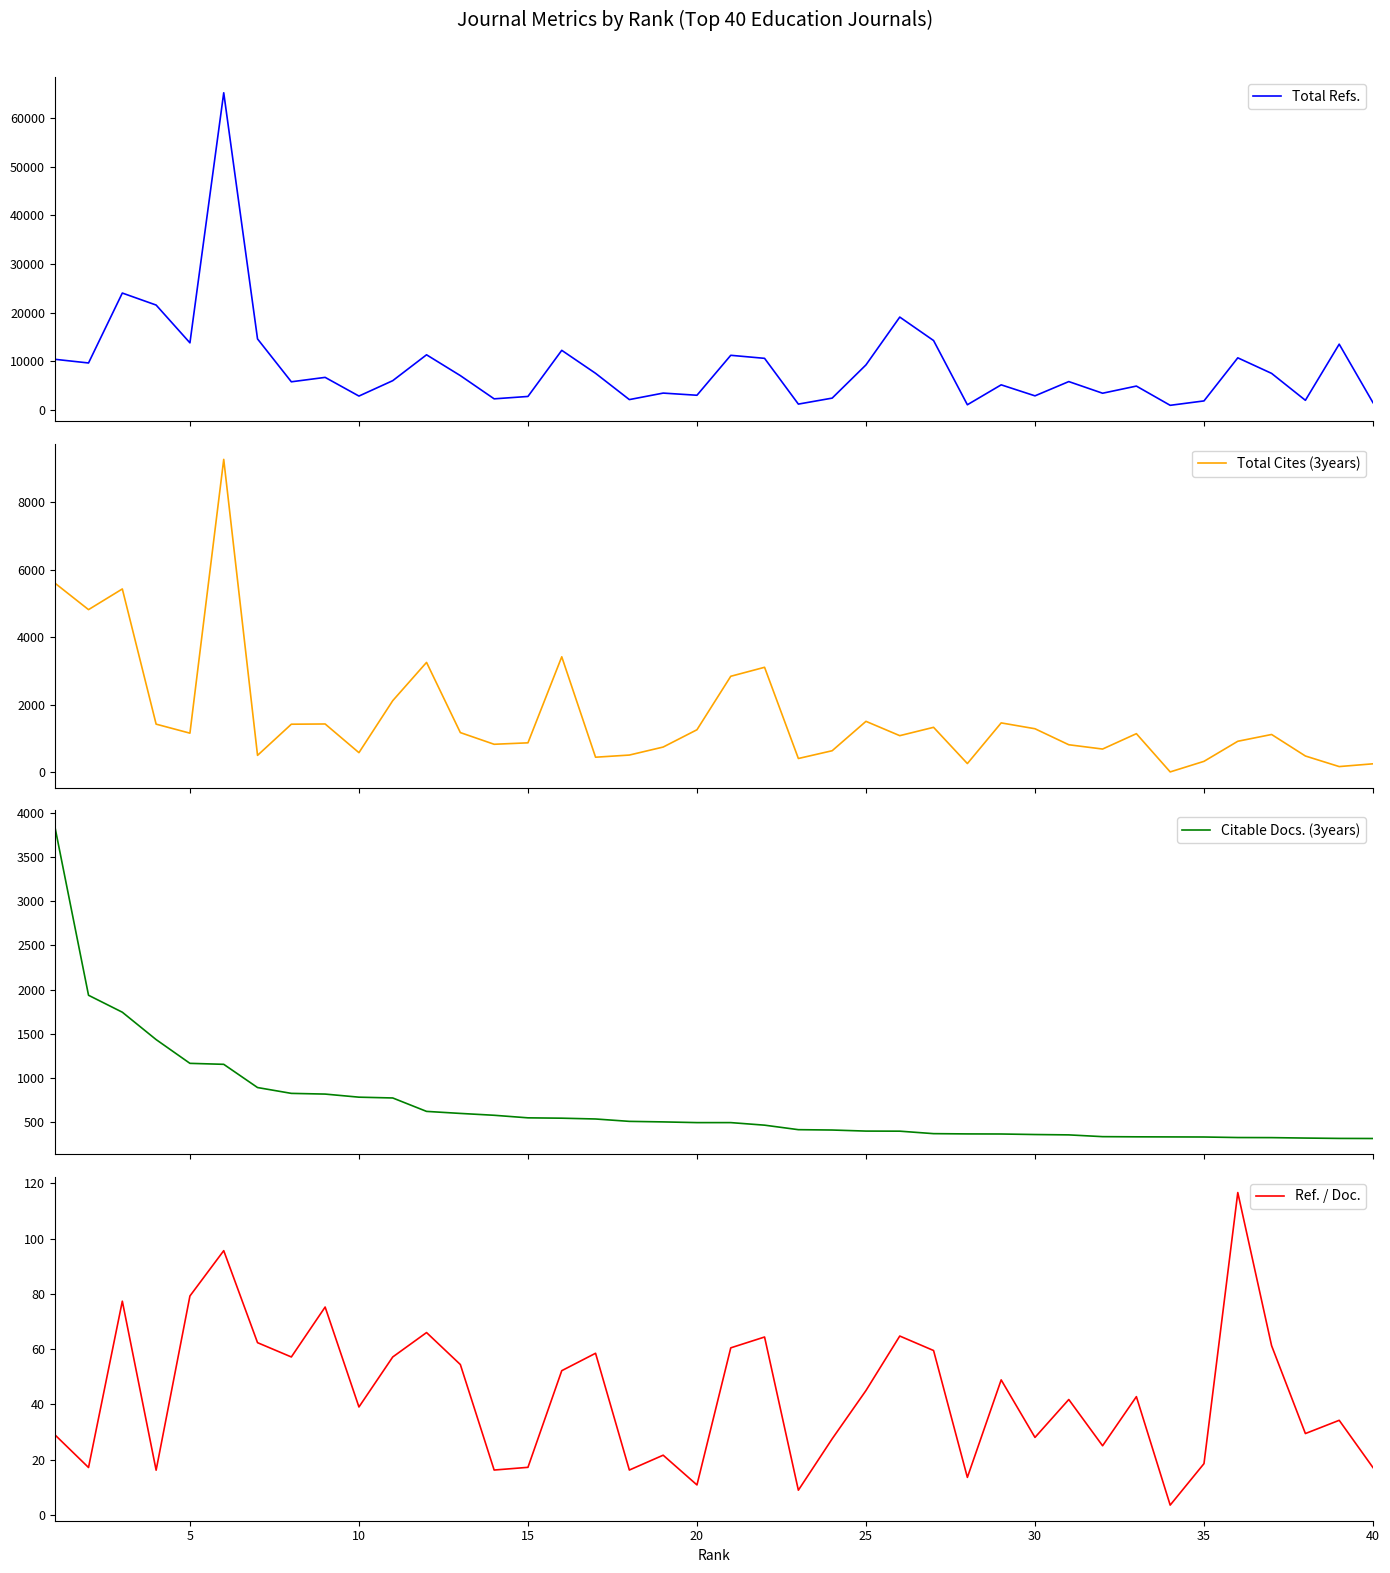

What is the maximum value for Total Refs.?

65194